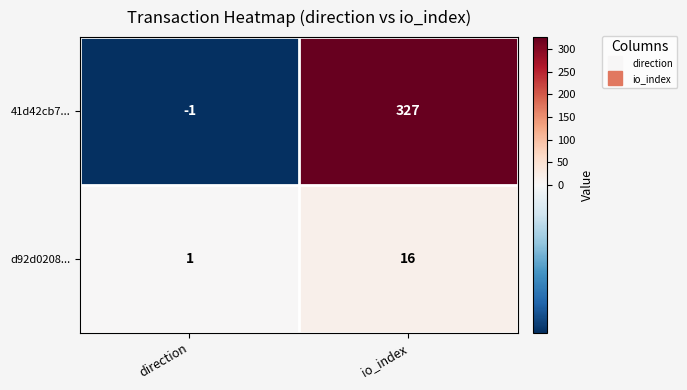

Which series has the widest spread of values?

41d42cb7...